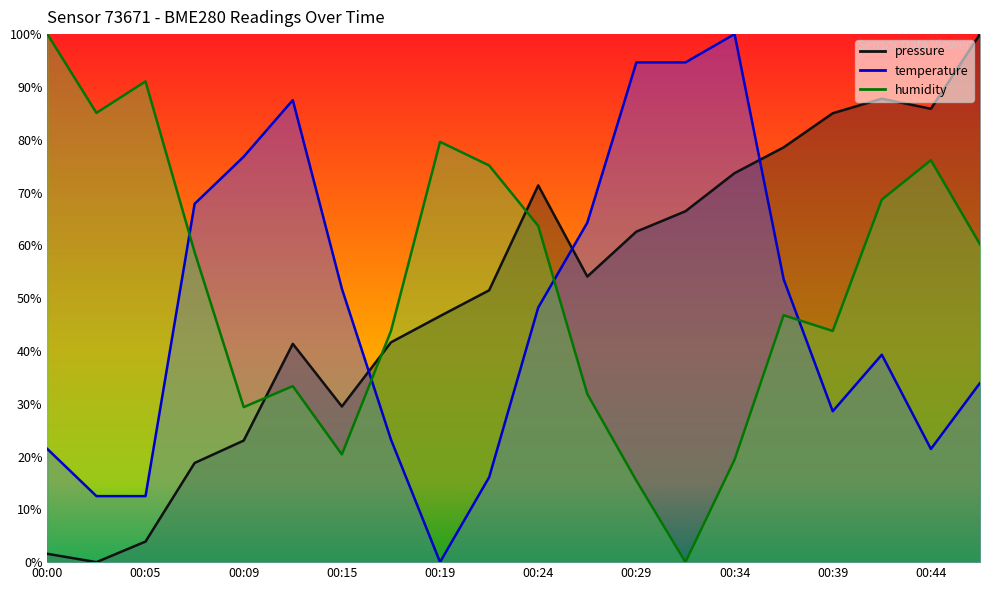

The pressure series shows -54.3 at 00:02. True or false?

False